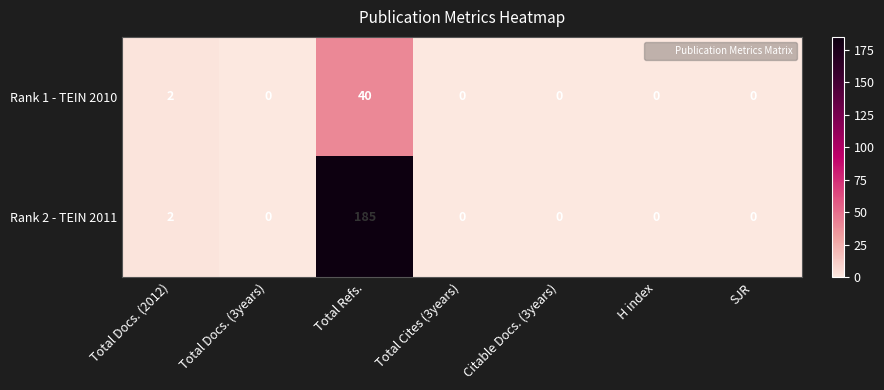

The Rank 1 - TEIN 2010 series shows 0 at H index. True or false?

True